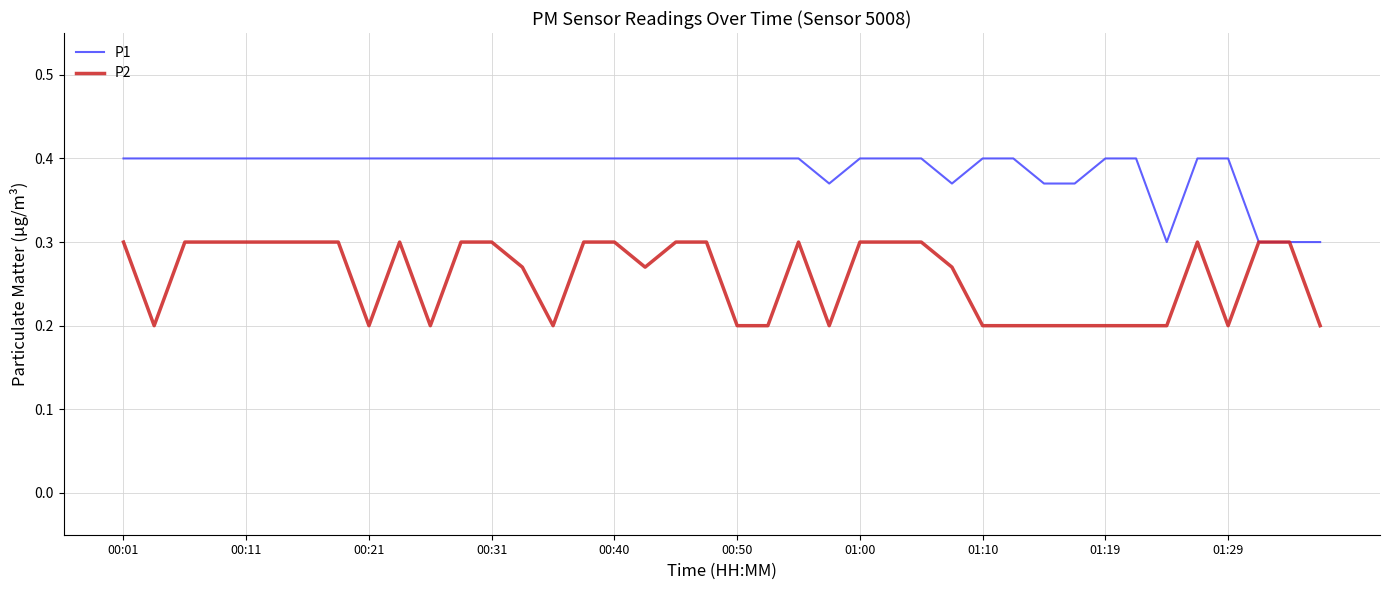

List the series in order of their peak value, lowest first.

P2, P1